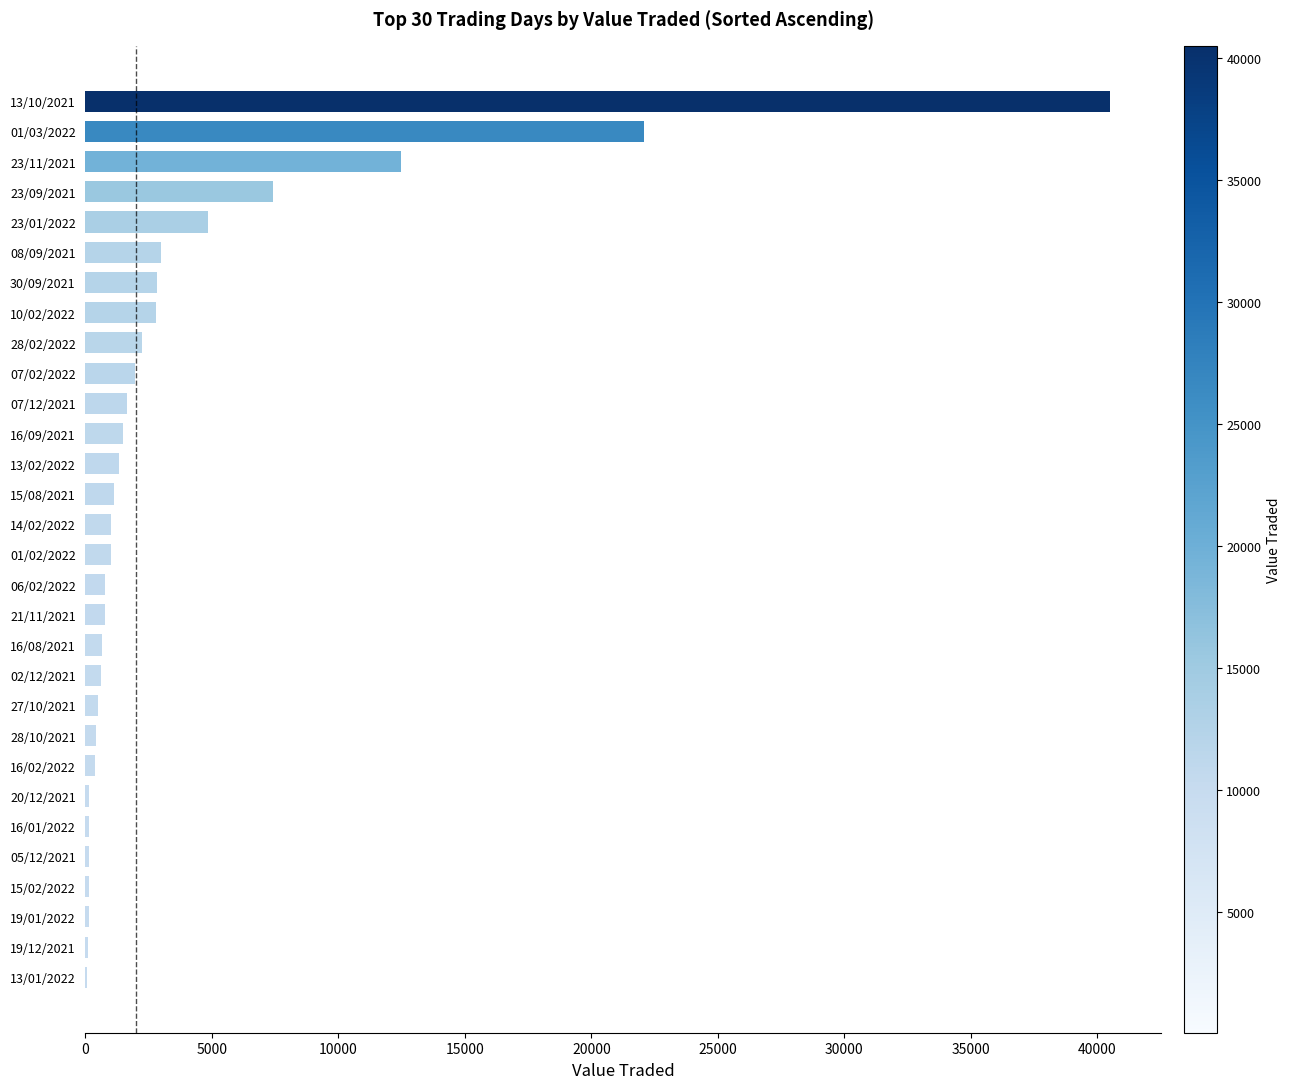

How many distinct data groups are displayed?

1